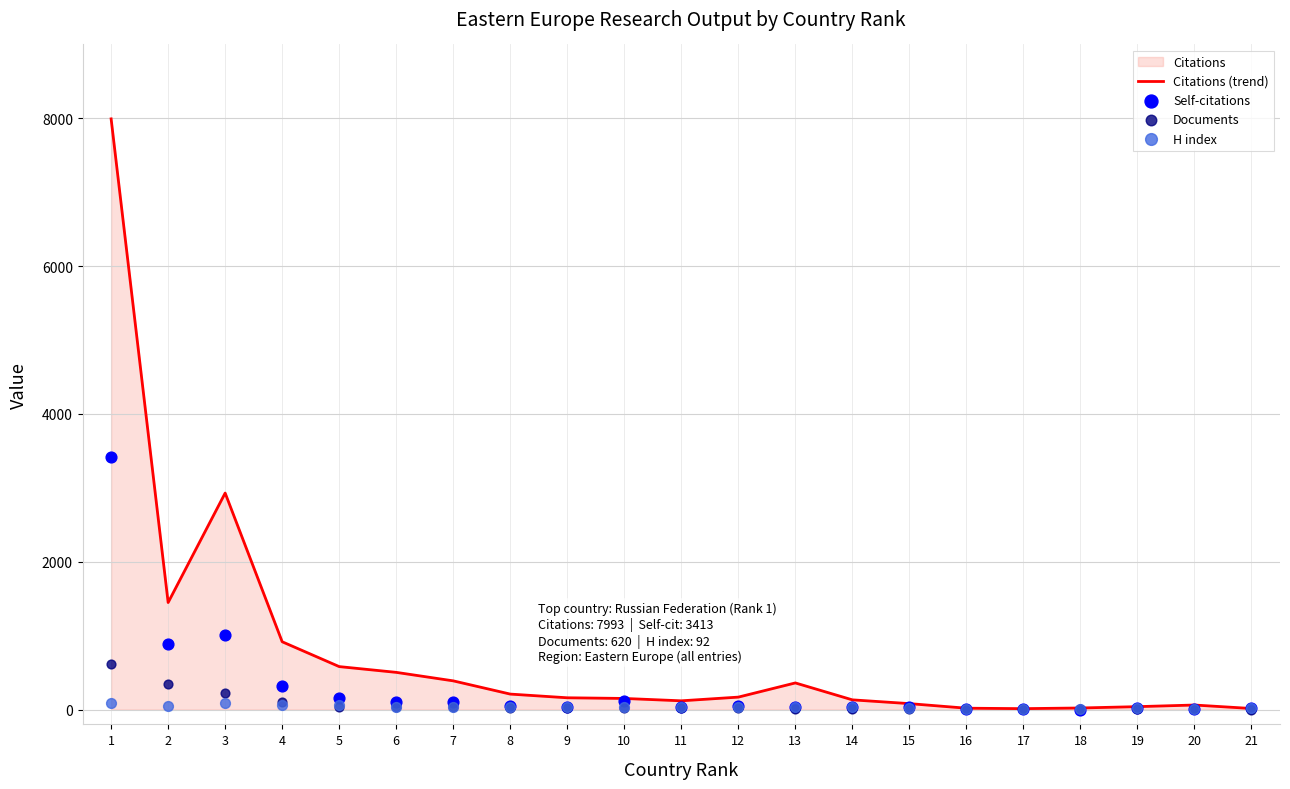

What is the maximum value for Citations (trend)?

7993